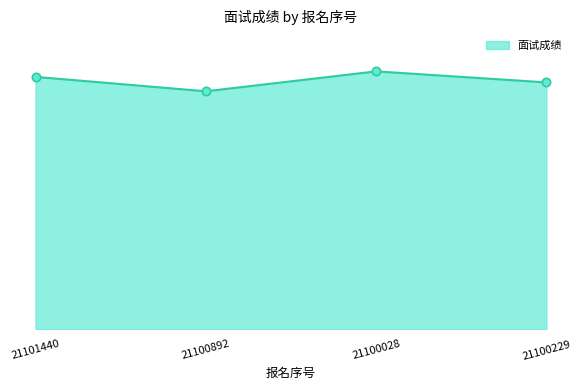

What is the smallest value displayed?

71.7